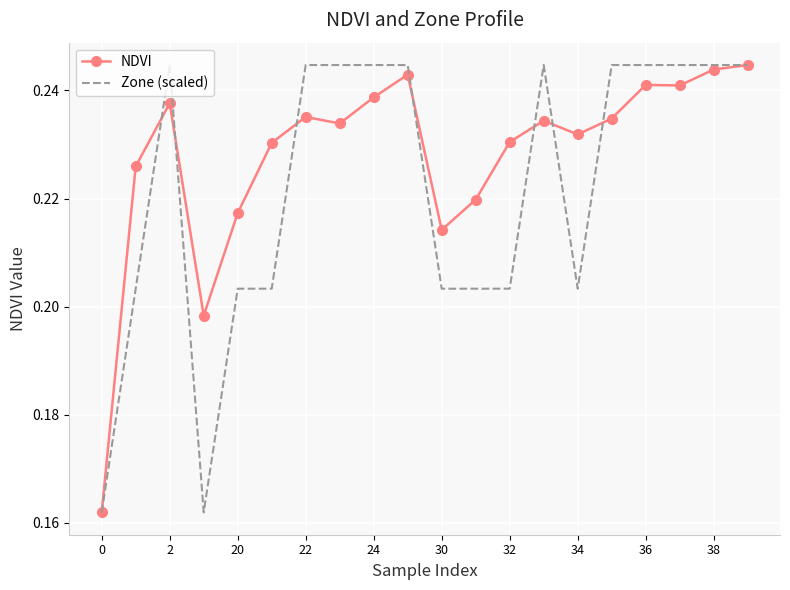

Which series has the largest total across all categories?

NDVI